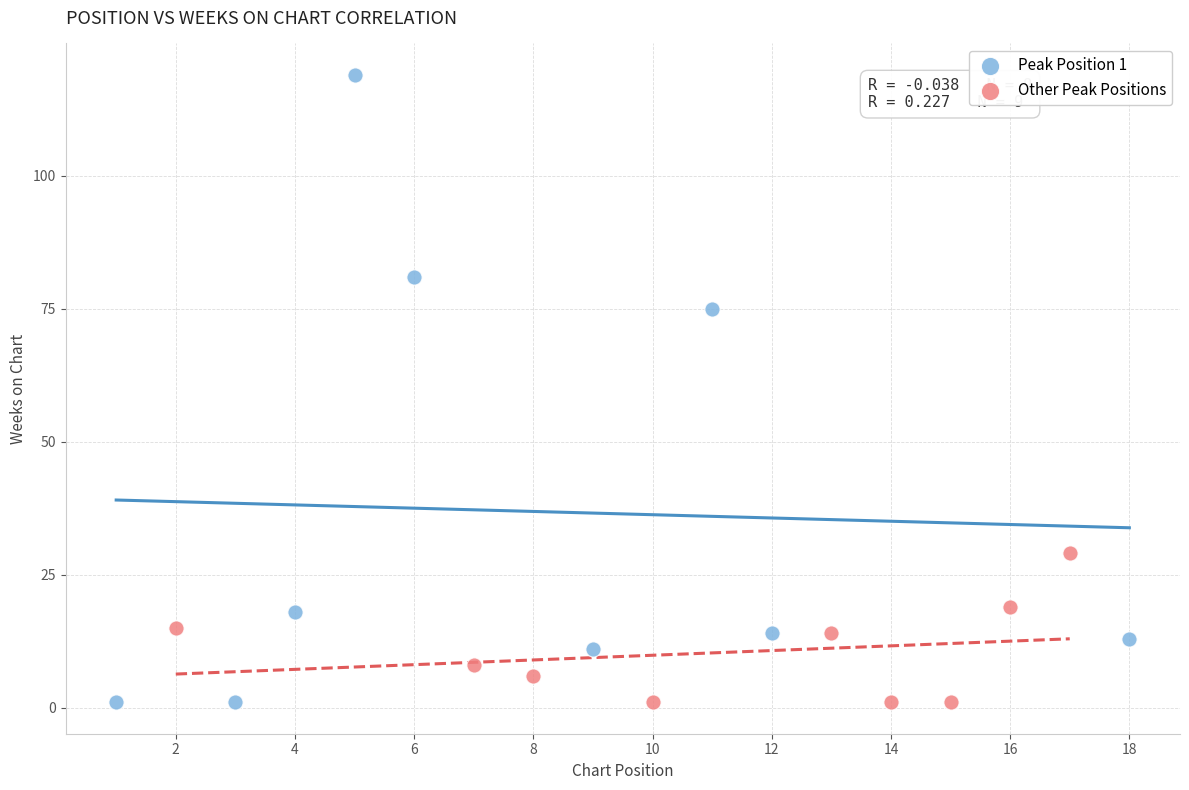

Which series has the widest spread of Y values?

Peak Position 1